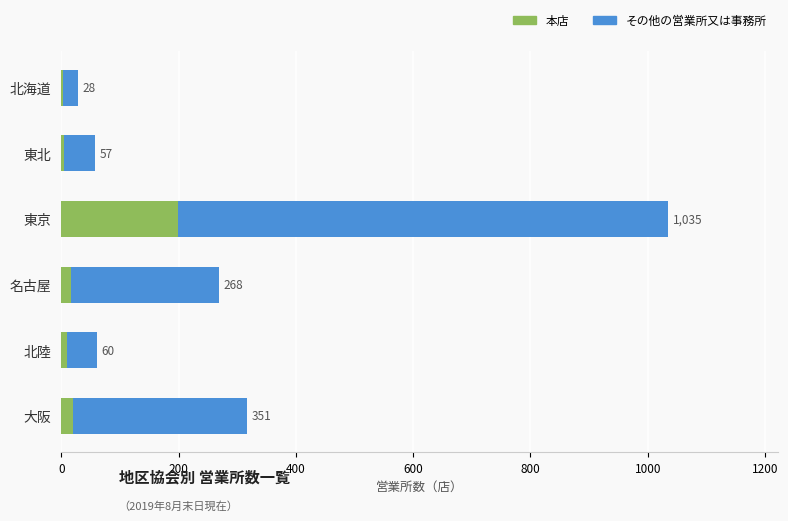

What is the difference between the maximum and second lowest values in the 本店 series?

195